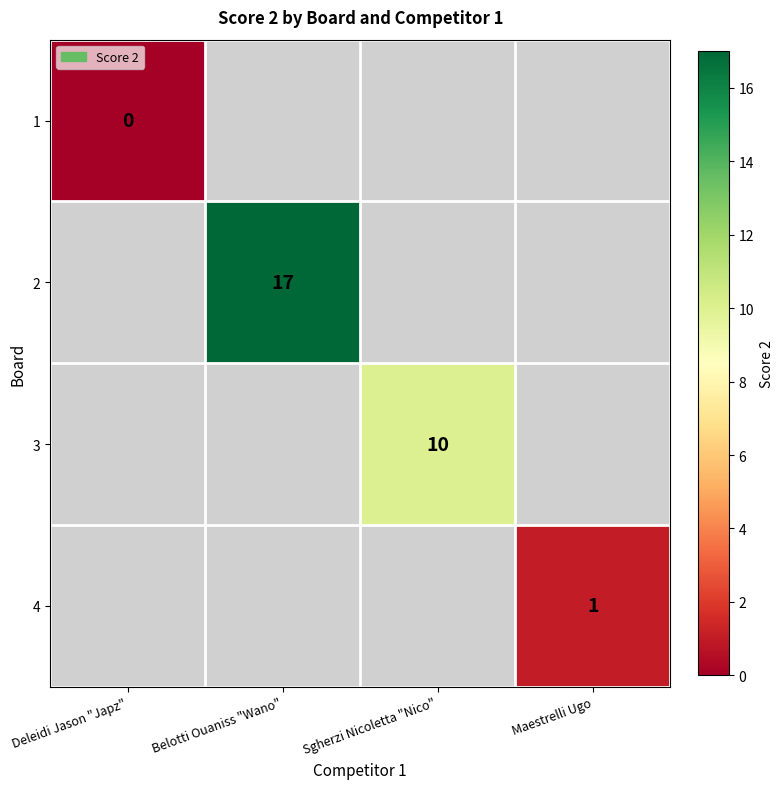

The value of 4 at Maestrelli Ugo is 1. True or false?

True